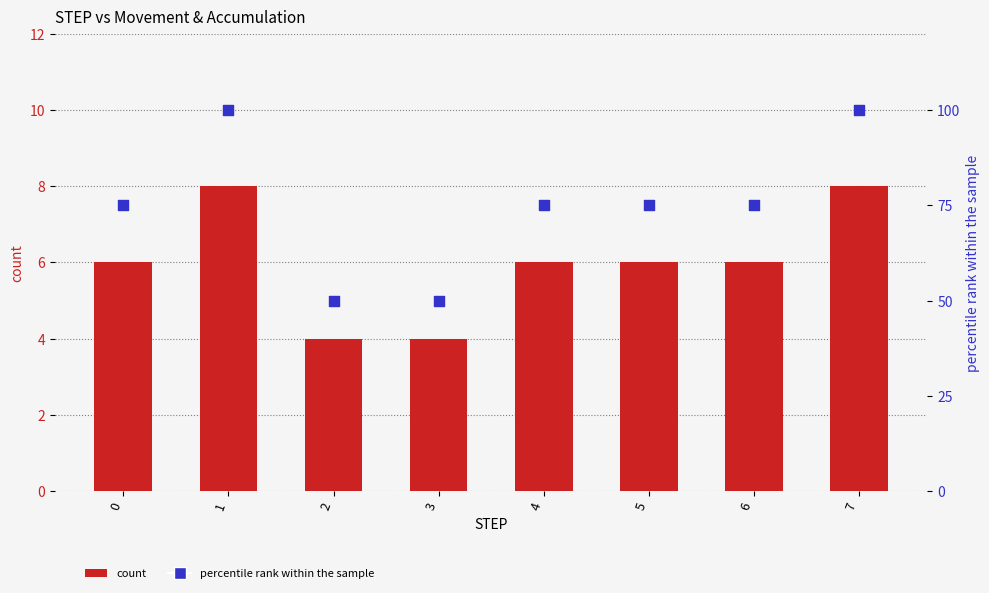

Which series has the largest total across all categories?

percentile rank within the sample